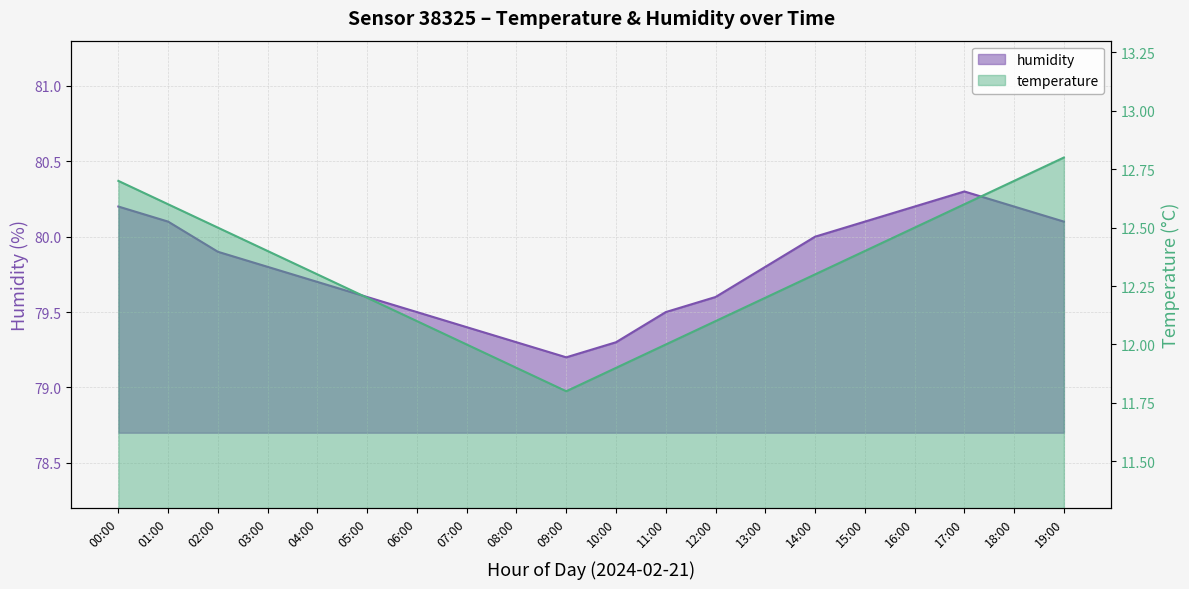

What value does the humidity series have at 05:00?

79.6